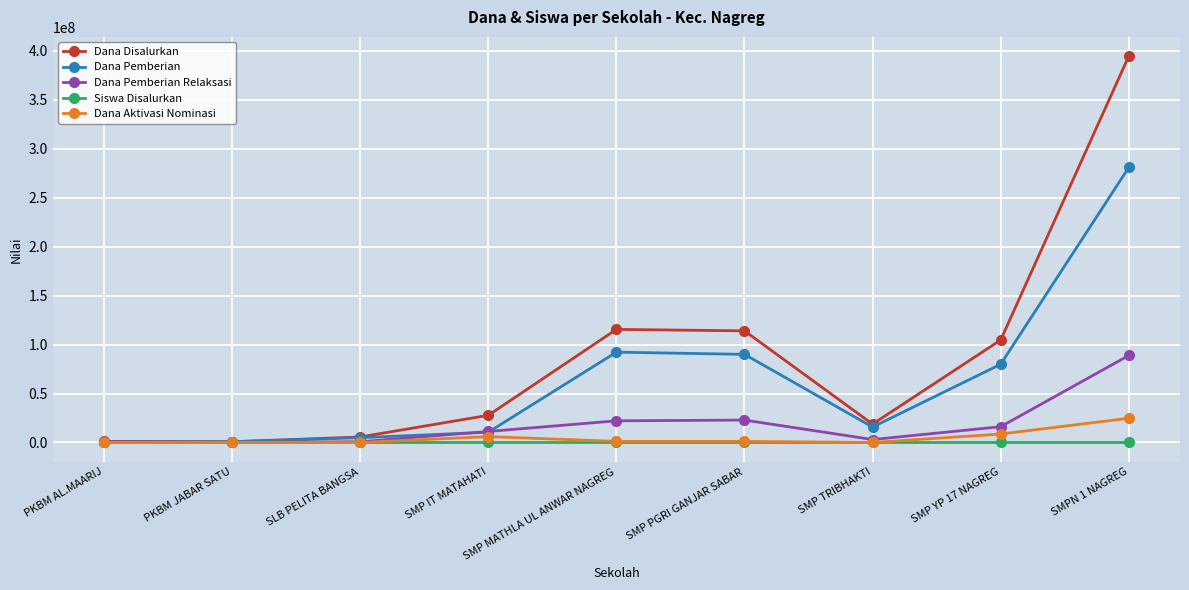

What is the total value across all series at SMPN 1 NAGREG?

789000650